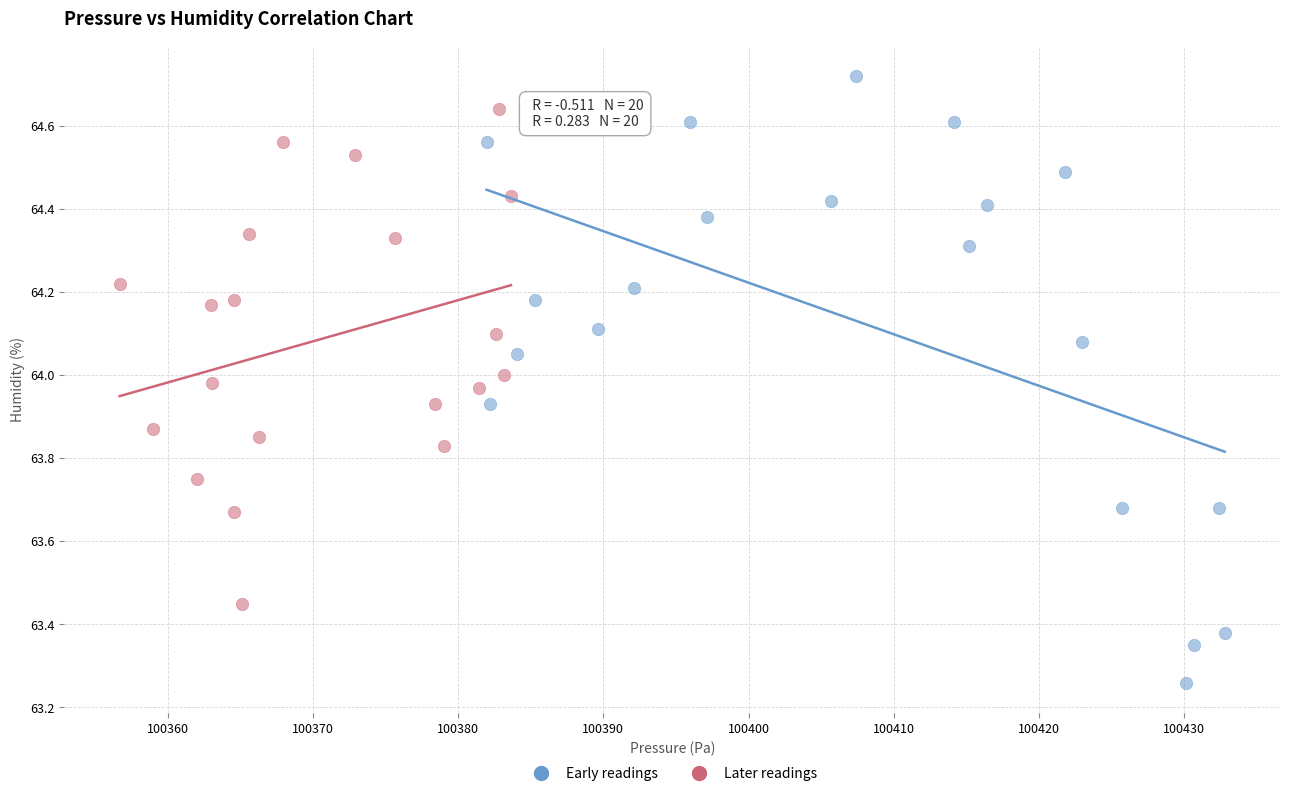

Which series reaches the minimum Y coordinate?

Early readings